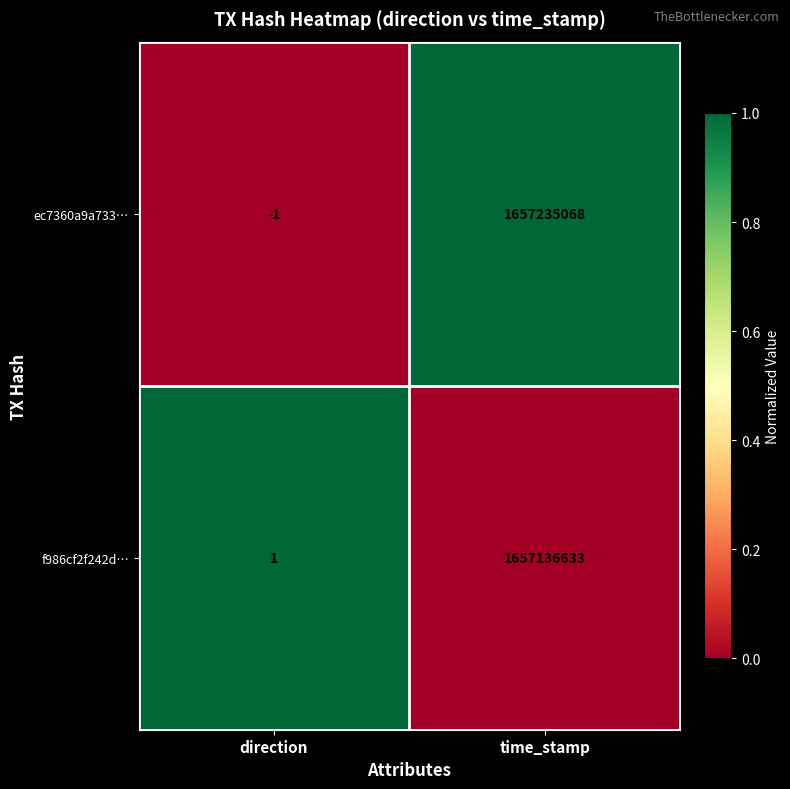

Reading left to right, what are all the values shown in this chart?

ec7360a9a733…: direction=-1	time_stamp=1657235068
f986cf2f242d…: direction=1	time_stamp=1657136633